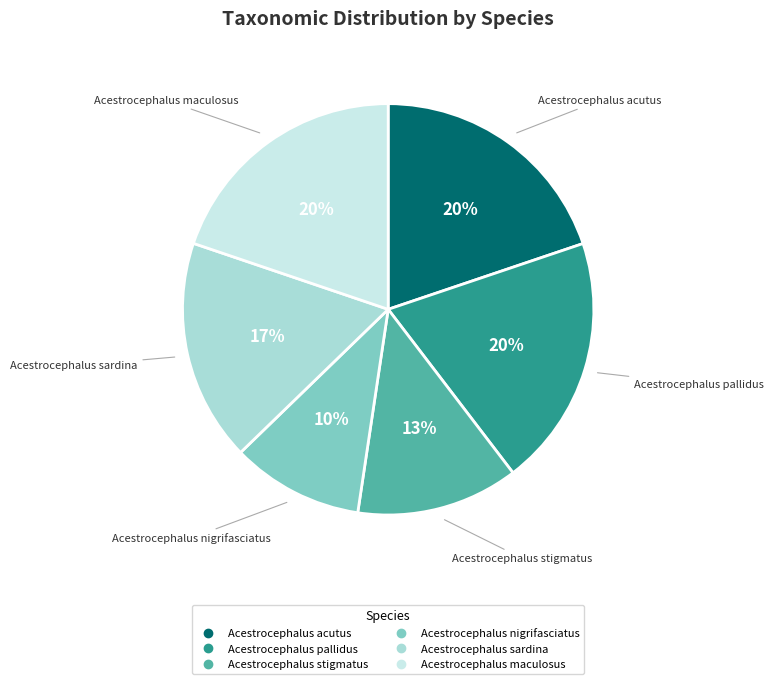

To the nearest percent, what is the average slice percentage?

17%